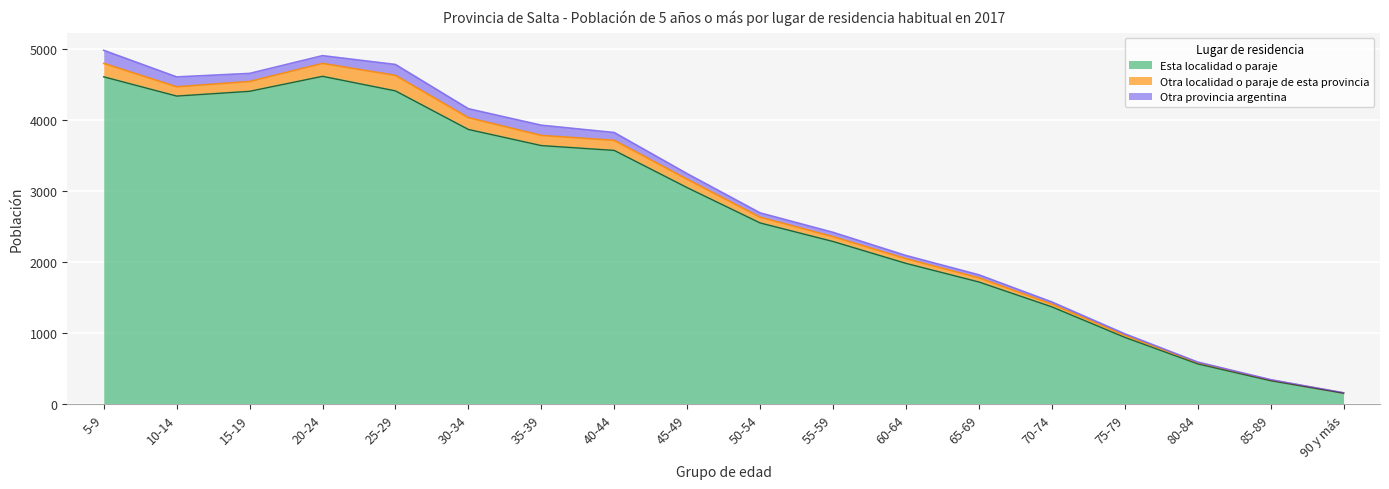

At 75-79, list the series in order from largest to smallest.

Esta localidad o paraje, Otra localidad o paraje de esta provincia, Otra provincia argentina